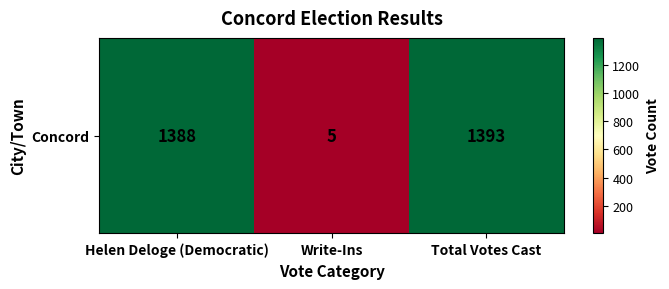

What is the difference between the values at Write-Ins and Helen Deloge (Democratic)?

1383